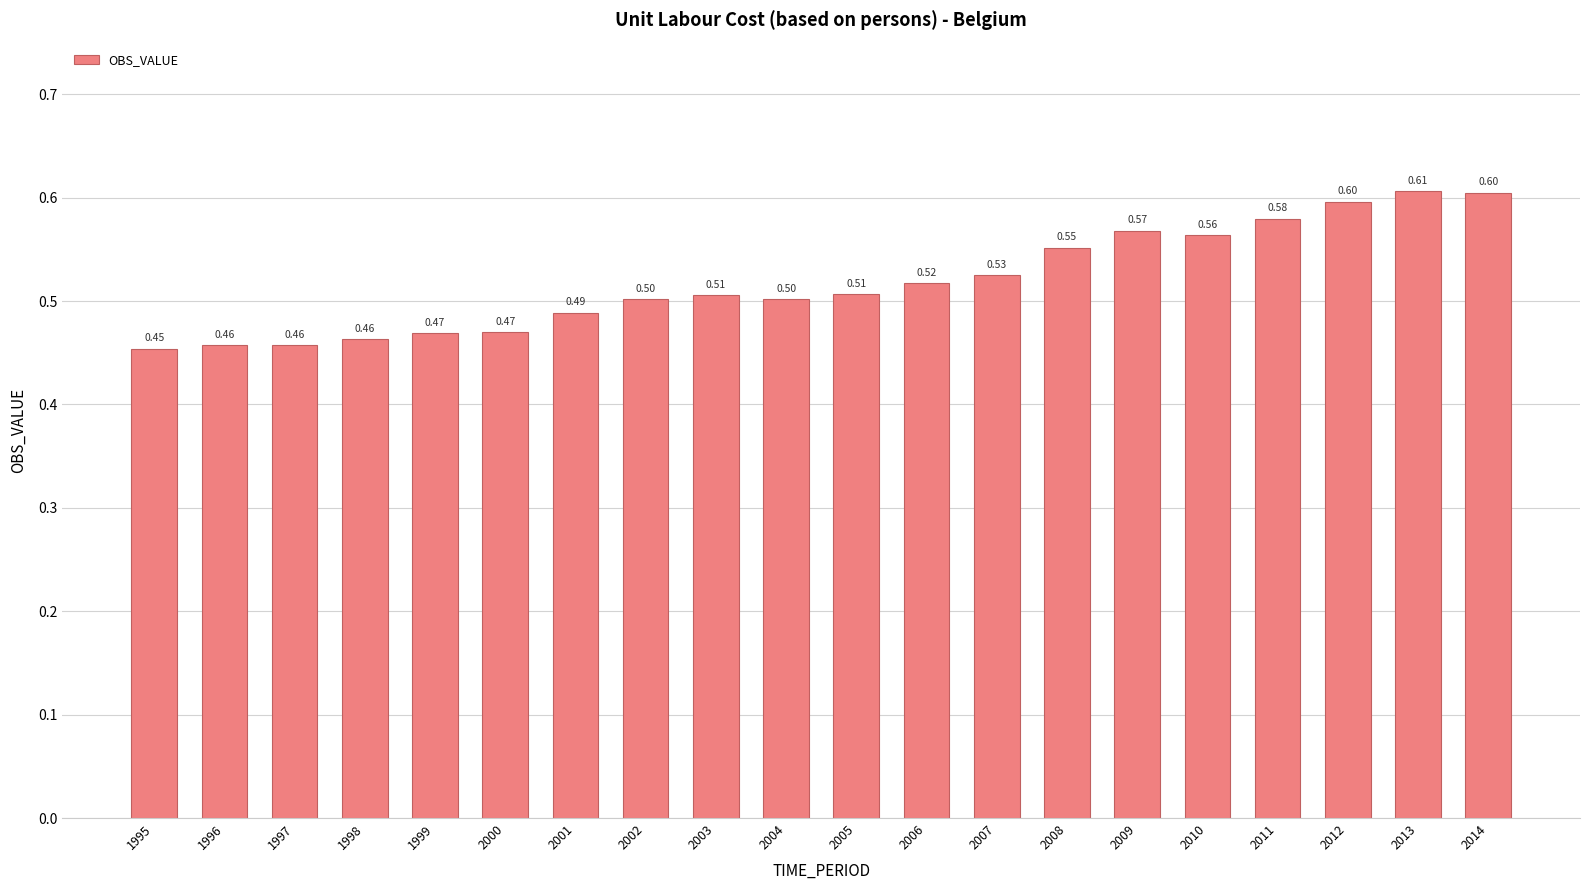

Reading left to right, what are all the values shown in this chart?

1995=0.5	1996=0.5	1997=0.5	1998=0.5	1999=0.5	2000=0.5	2001=0.5	2002=0.5	2003=0.5	2004=0.5	2005=0.5	2006=0.5	2007=0.5	2008=0.6	2009=0.6	2010=0.6	2011=0.6	2012=0.6	2013=0.6	2014=0.6